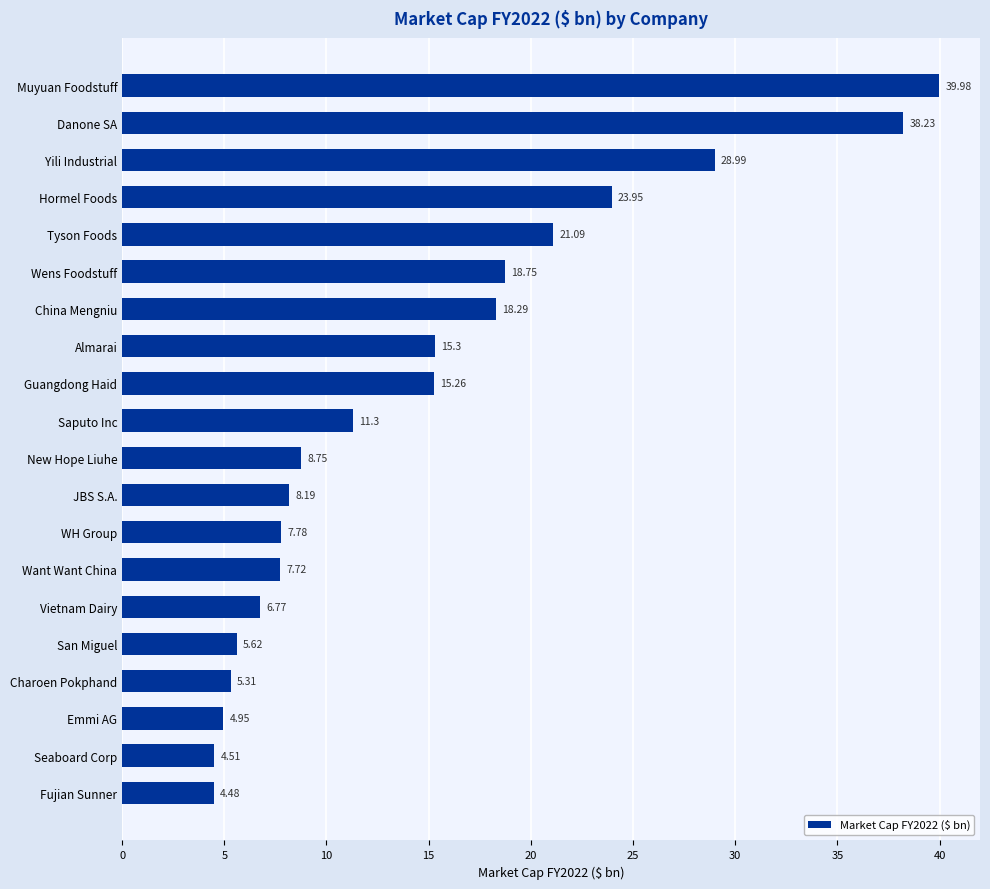

Which label corresponds to the smallest value in the chart?

Fujian Sunner